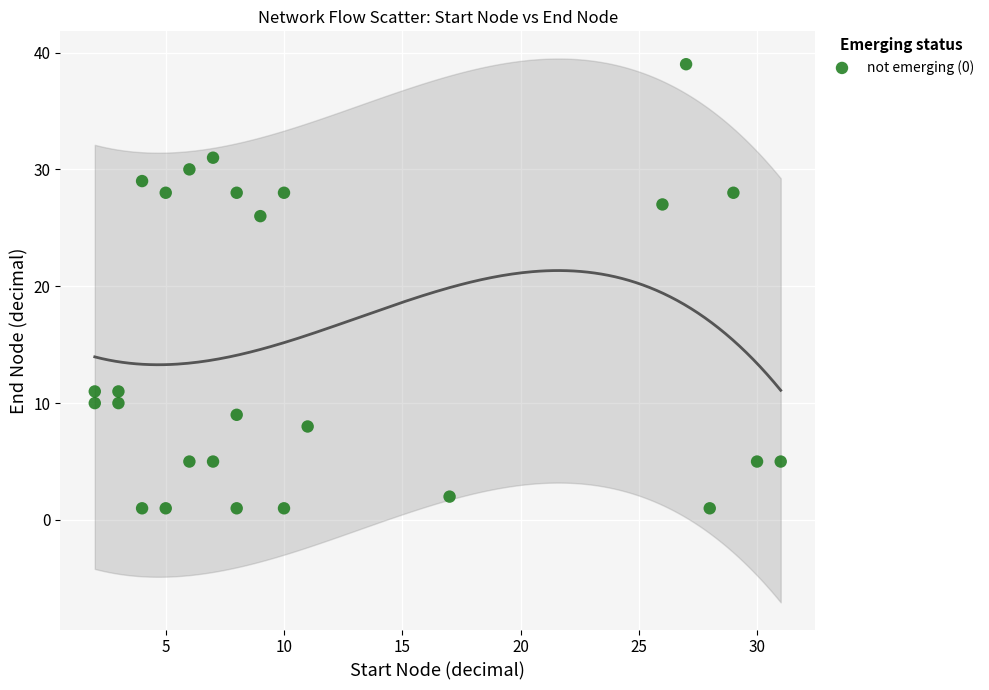

What is the range of X values (max minus min)?

29